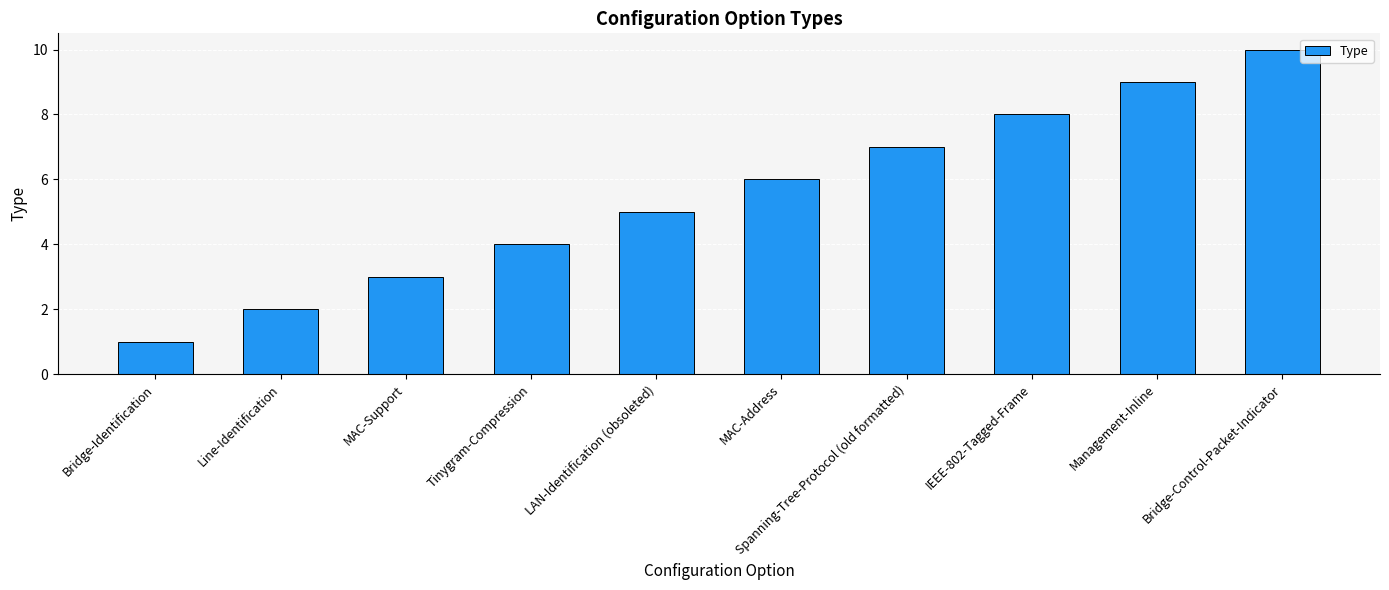

Between MAC-Support and Spanning-Tree-Protocol (old formatted), which is larger?

Spanning-Tree-Protocol (old formatted)